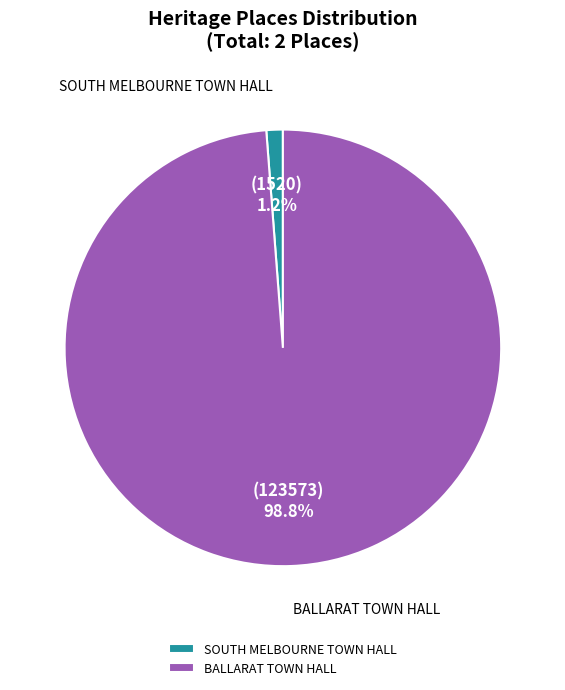

The BALLARAT TOWN HALL slice represents 99% of the pie. True or false?

True